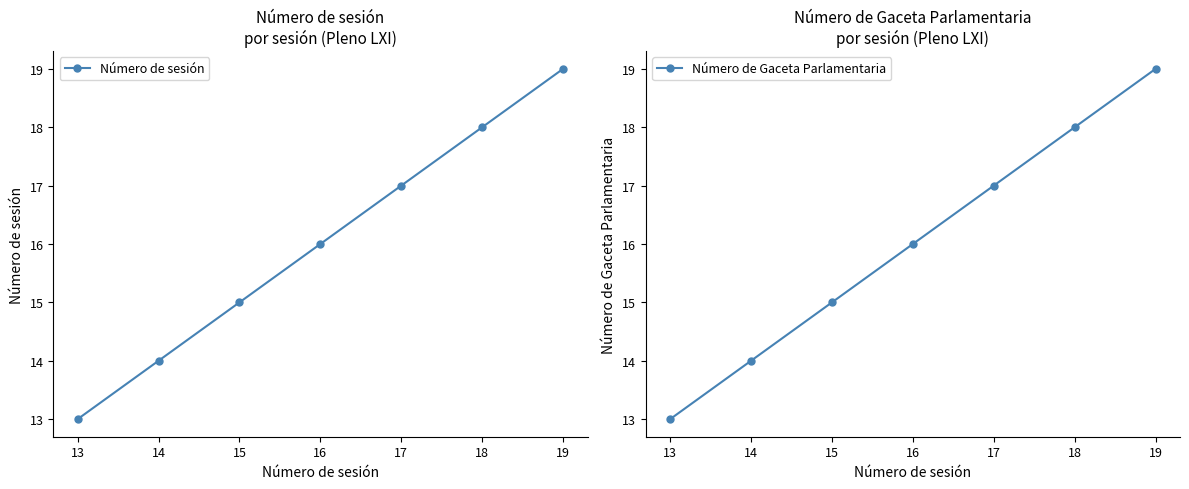

Reading left to right, extract all data points from this chart.

Número de sesión: 13=13	14=14	15=15	16=16	17=17	18=18	19=19
Número de Gaceta Parlamentaria: 13=13	14=14	15=15	16=16	17=17	18=18	19=19